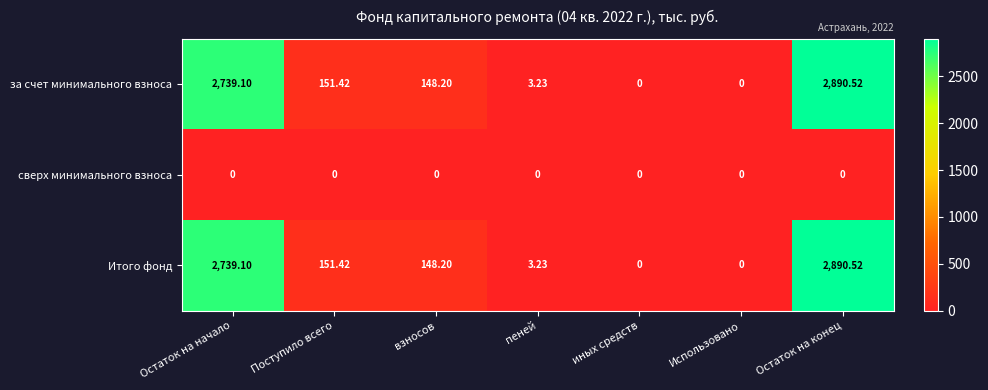

Where does the Итого фонд series first go above 148?

Остаток на начало